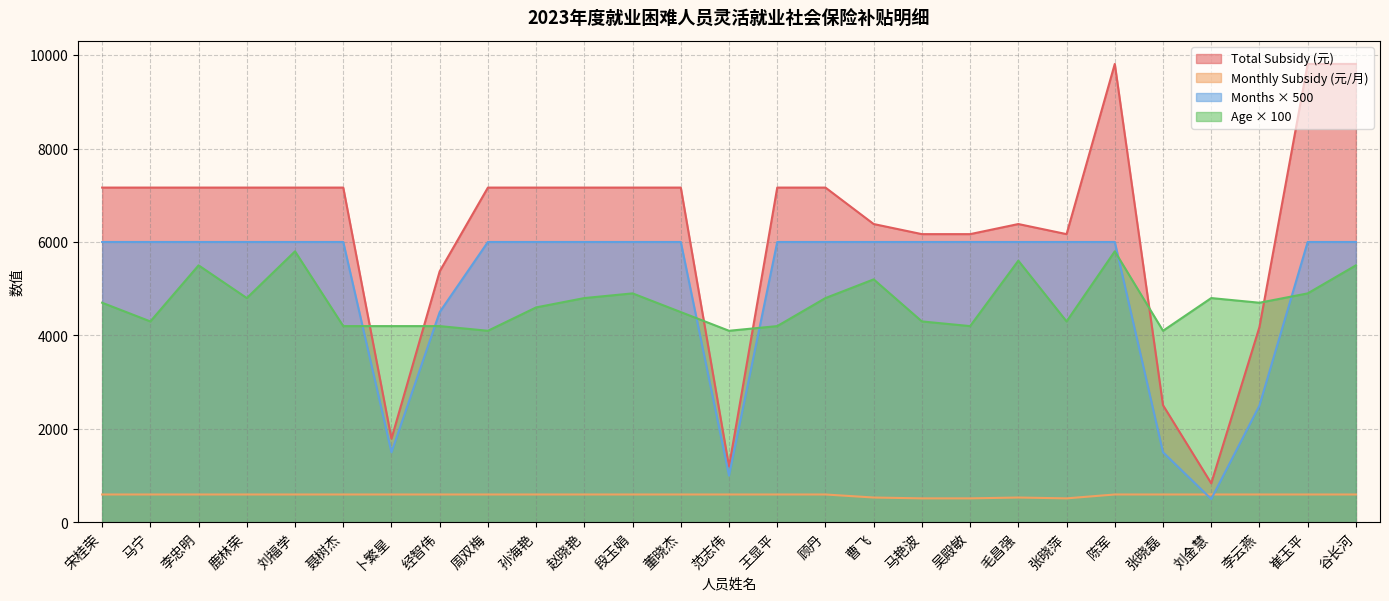

At how many categories does at least one series exceed 4330?

24